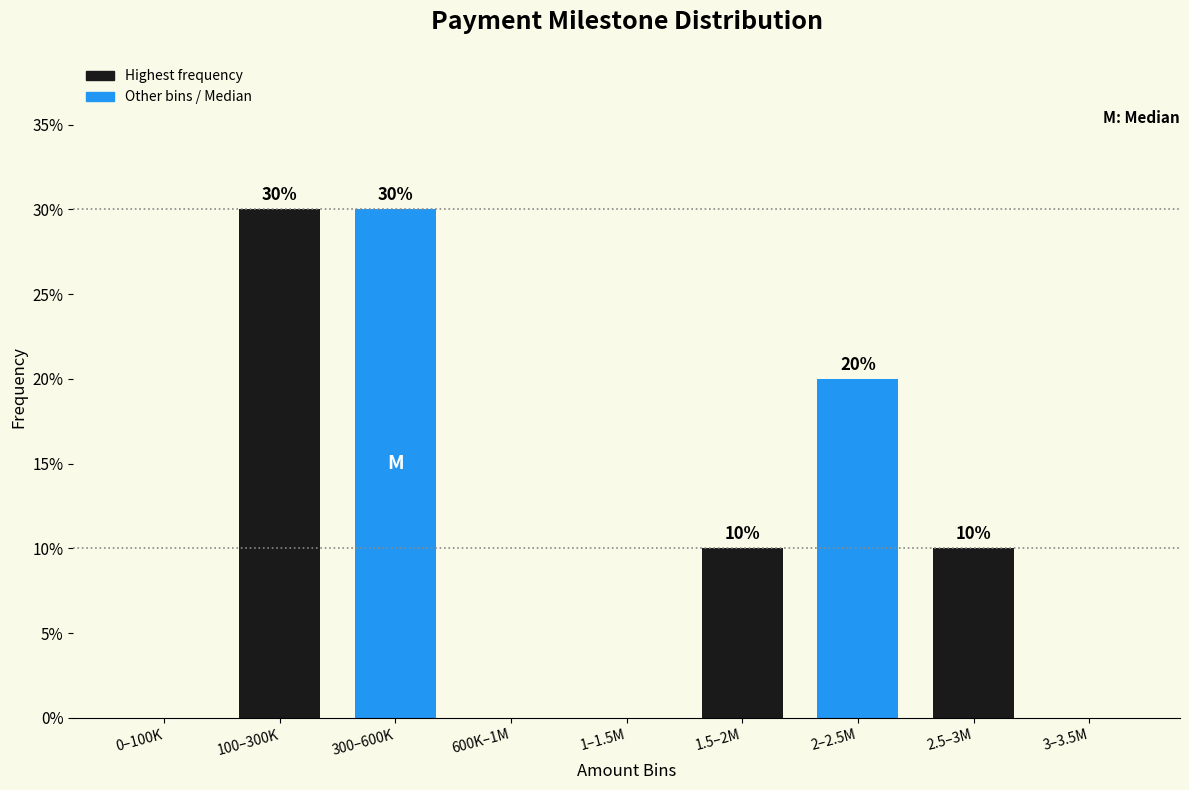

Reading left to right, list all the values displayed in this chart.

0–100K=0	100–300K=30	300–600K=30	600K–1M=0	1–1.5M=0	1.5–2M=10	2–2.5M=20	2.5–3M=10	3–3.5M=0